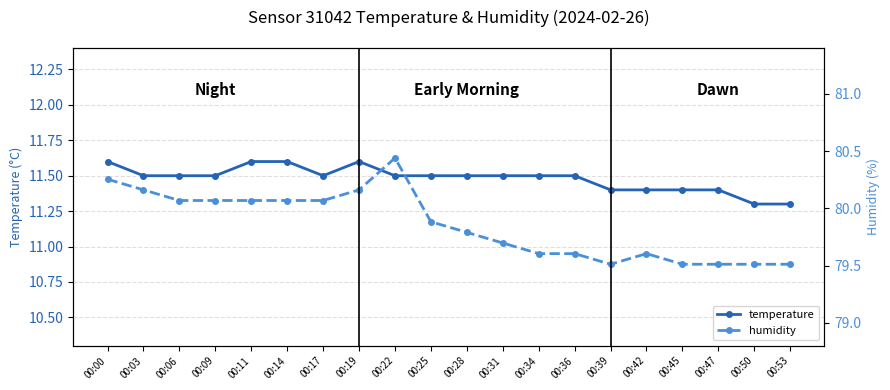

What is the total value across all series at 00:06?

22.8